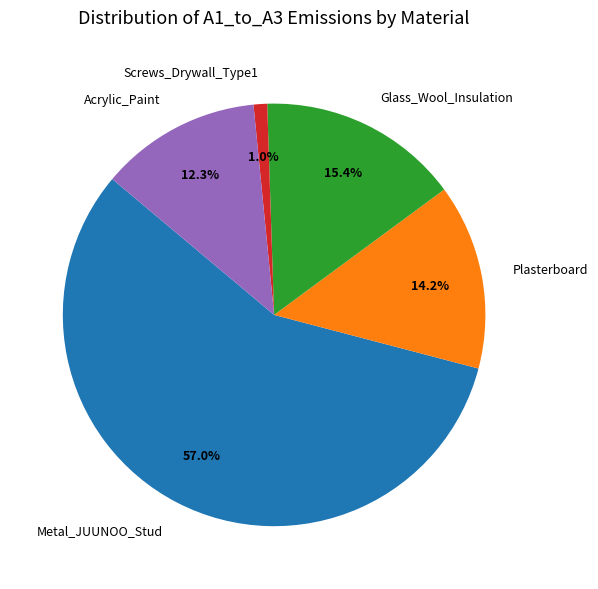

How many slices are in this pie chart?

5